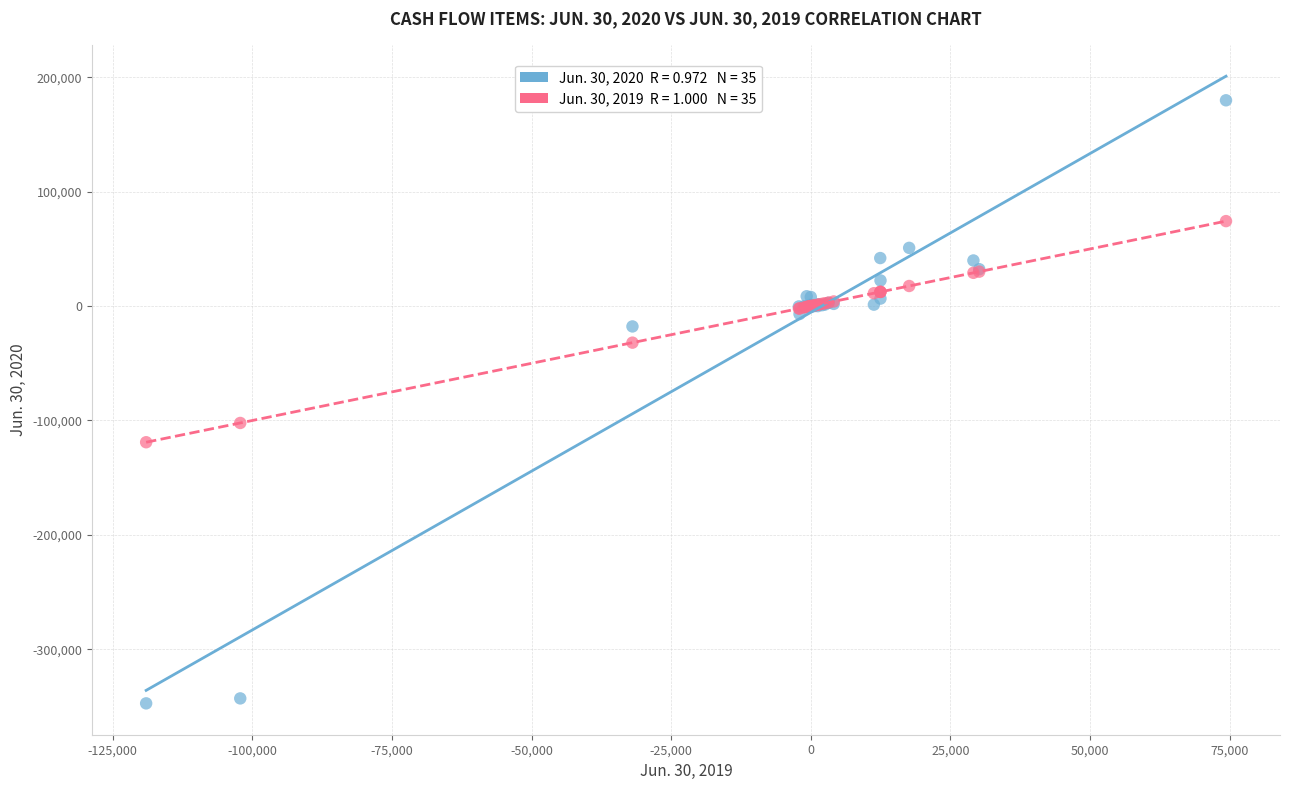

Across all series, what Y value is closest to -83680?

-102162